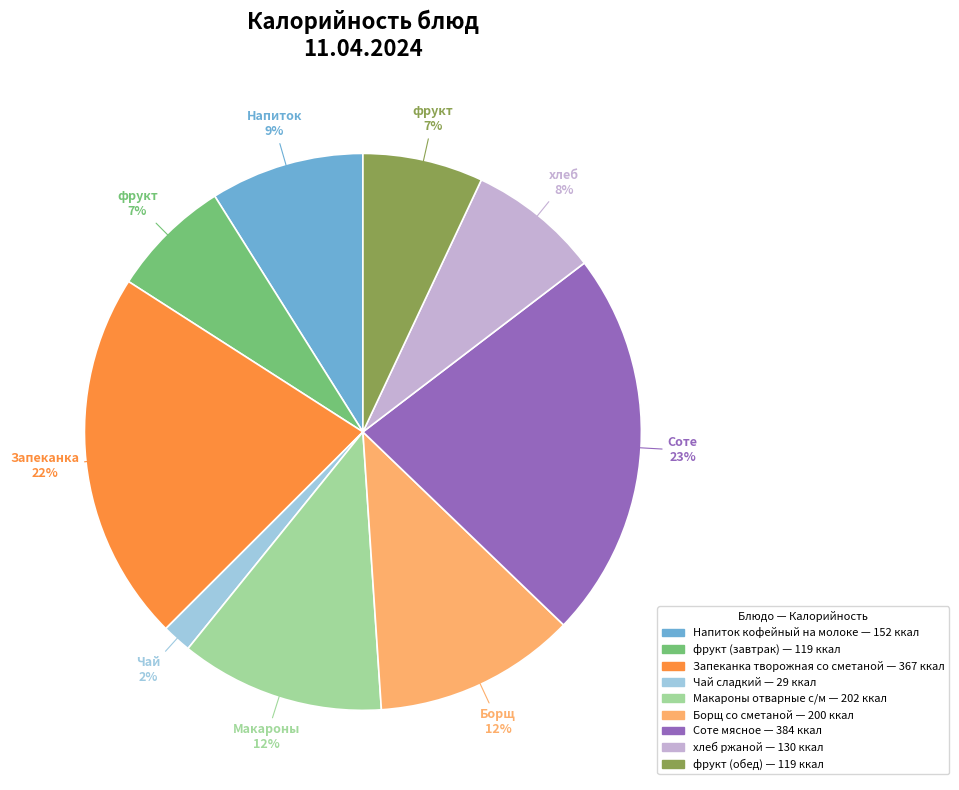

Which category has the smallest portion of the pie?

Чай сладкий